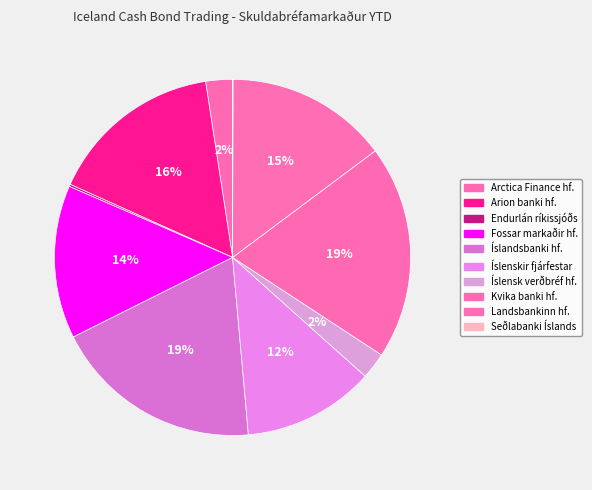

Count the number of slices in the pie.

10